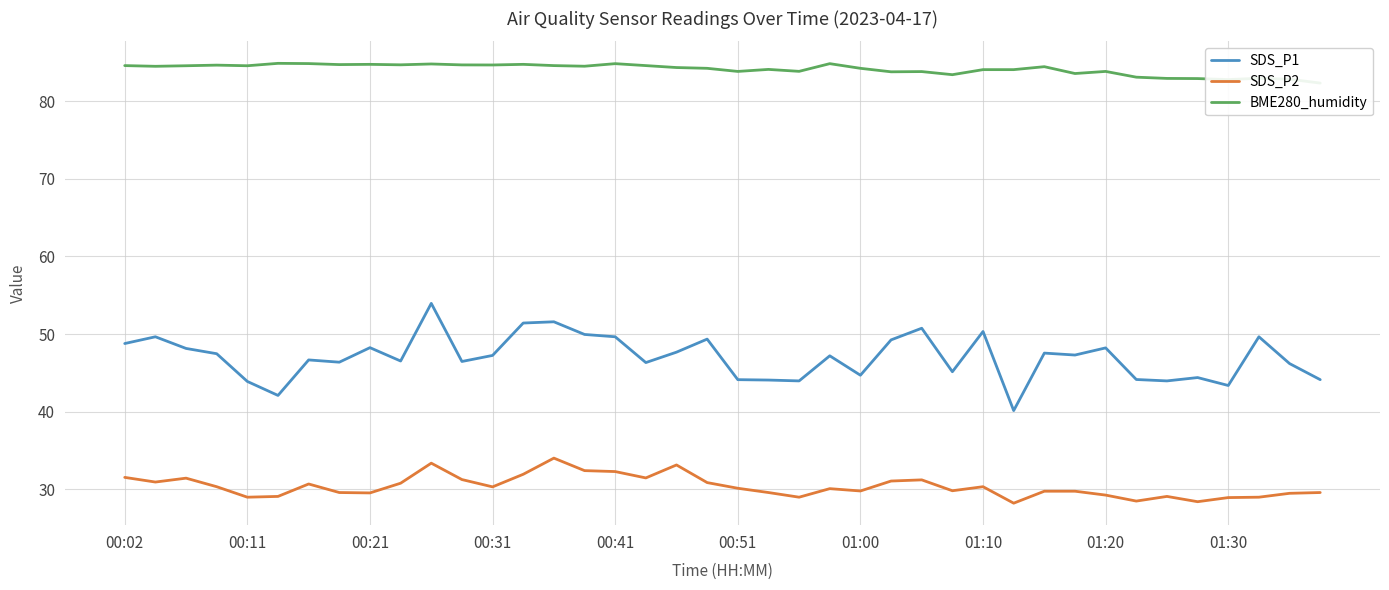

True or false: SDS_P1 and SDS_P2 cross at least once.

False